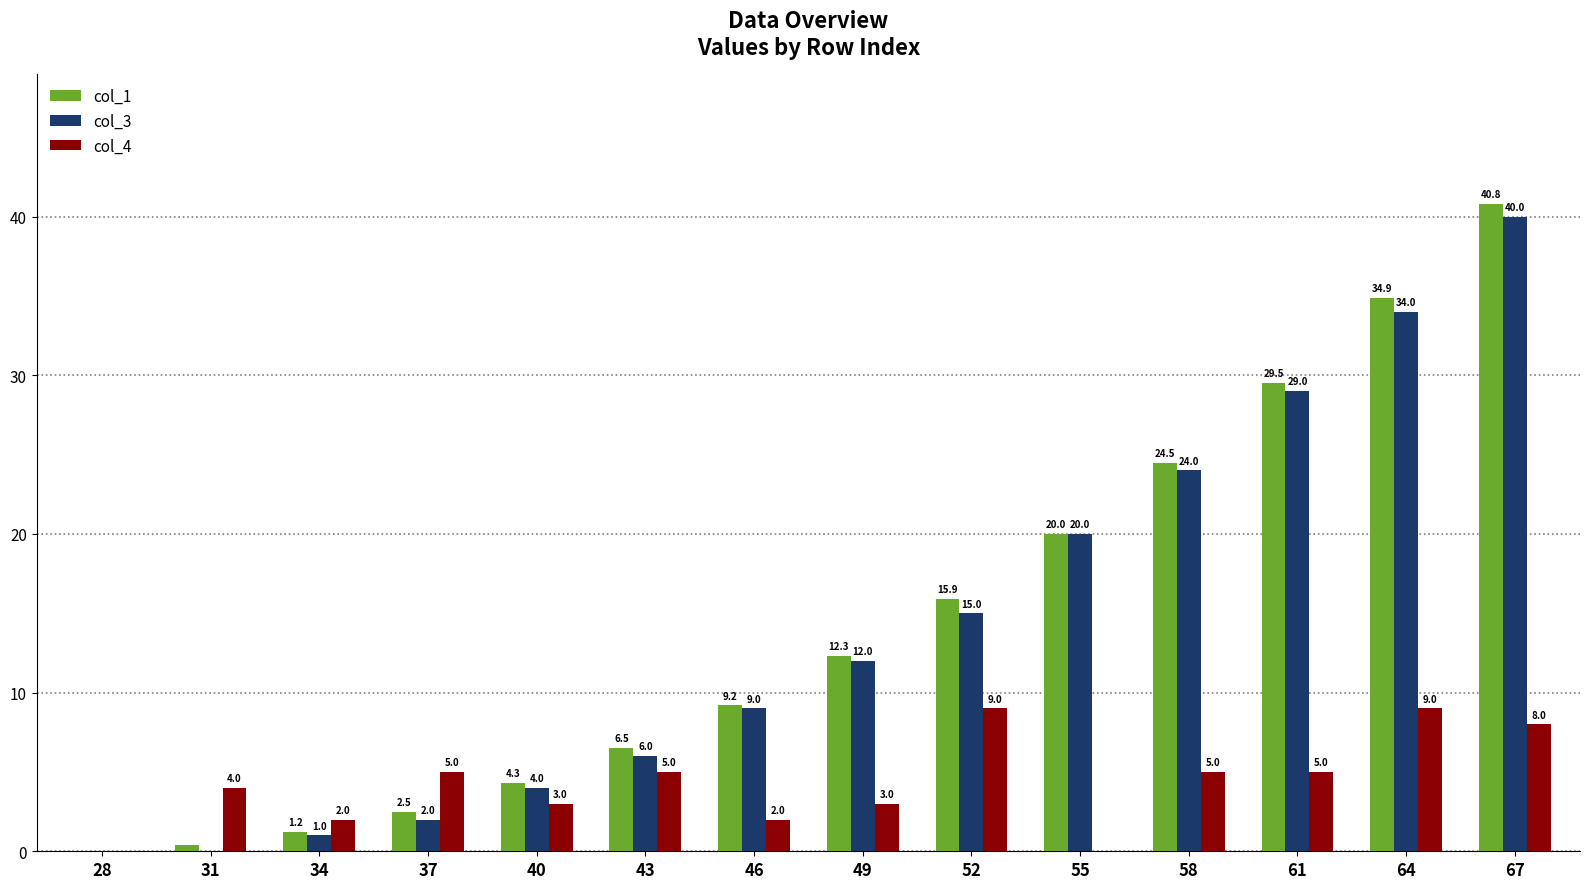

What is the average value of the col_3 series?

14.0